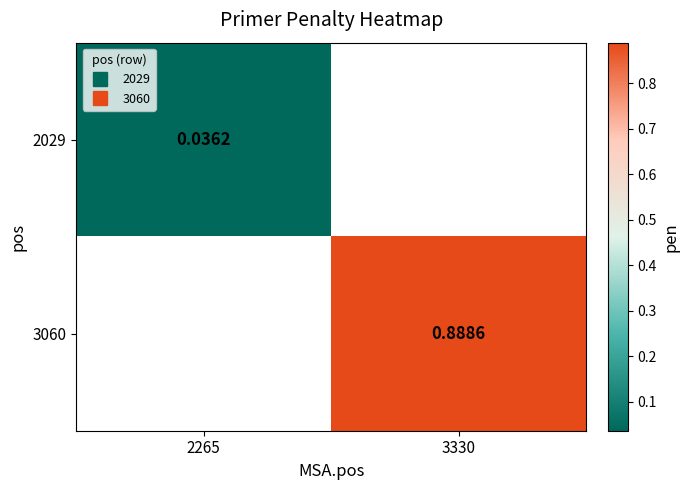

Which category has the lowest value in the 3060 series?

2265